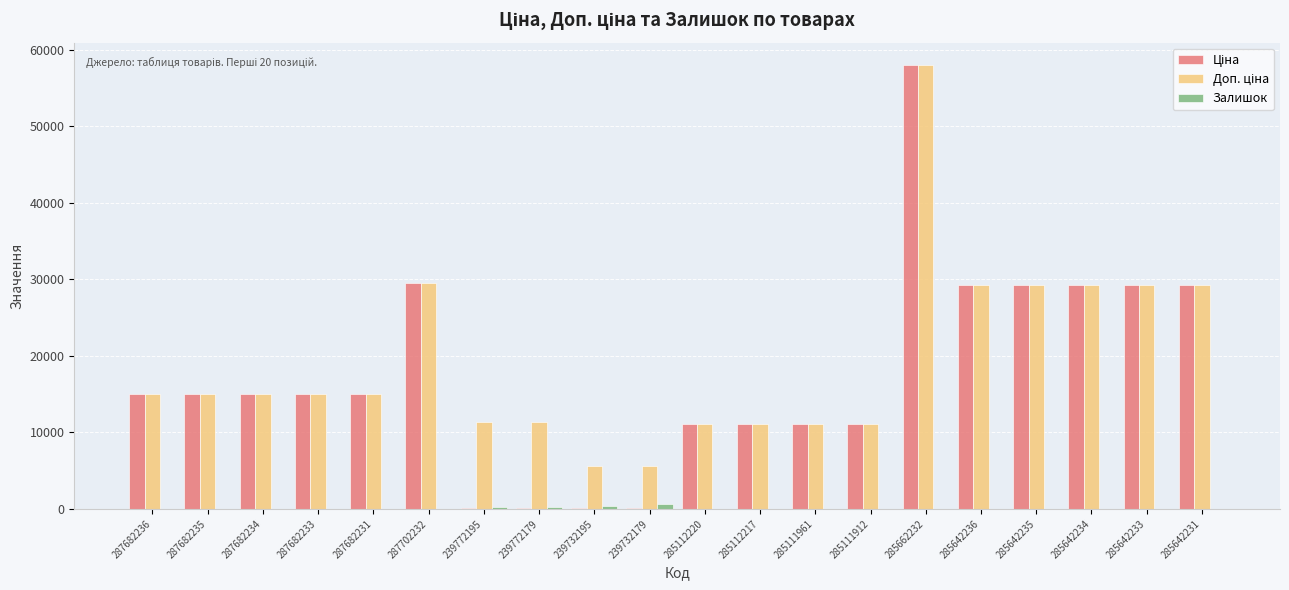

How many series are shown in this chart?

3